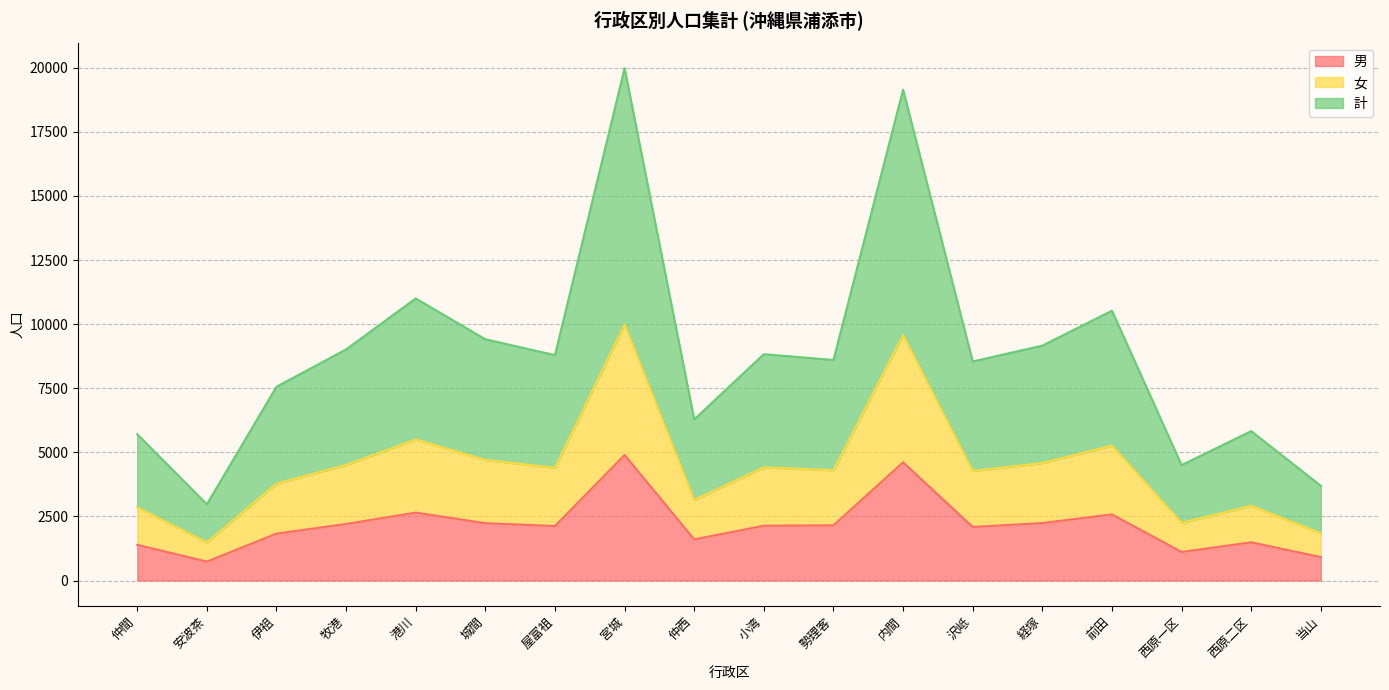

What is the label of the 3rd point from the left?

伊祖